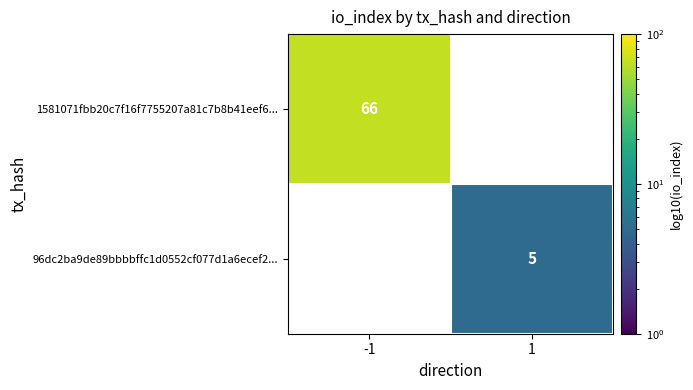

The 96dc2ba9de89bbbbffc1d0552cf077d1a6ecef2... series shows 2 at 1. True or false?

False